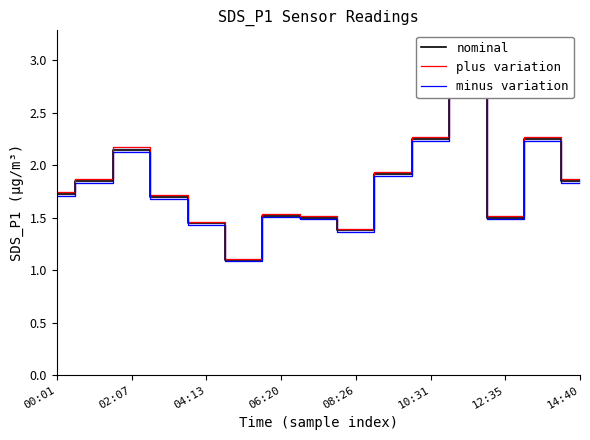

At which category is the sum across all series the highest?

11